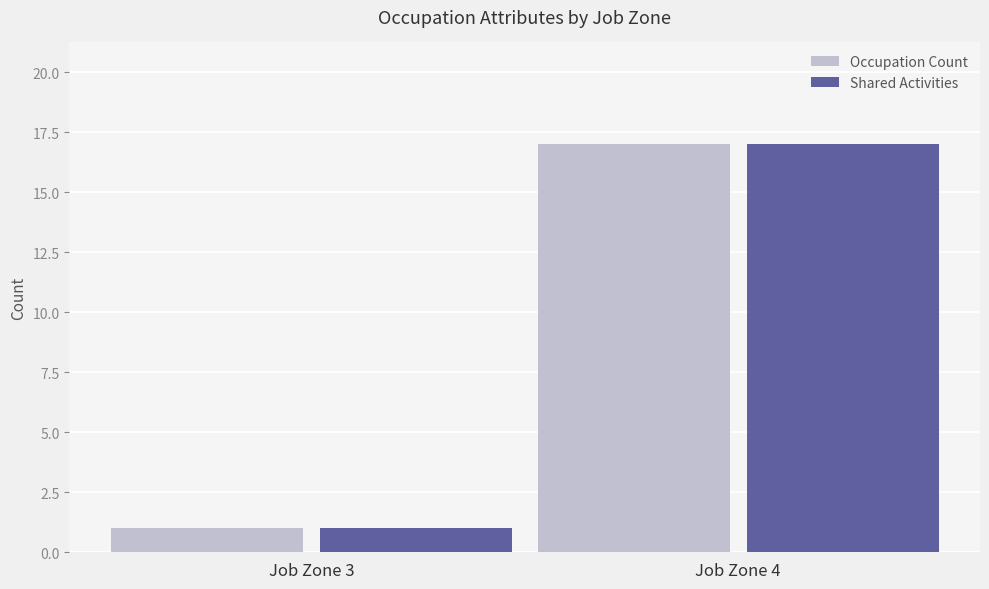

What is the difference between the Occupation Count values at Job Zone 3 and Job Zone 4?

16